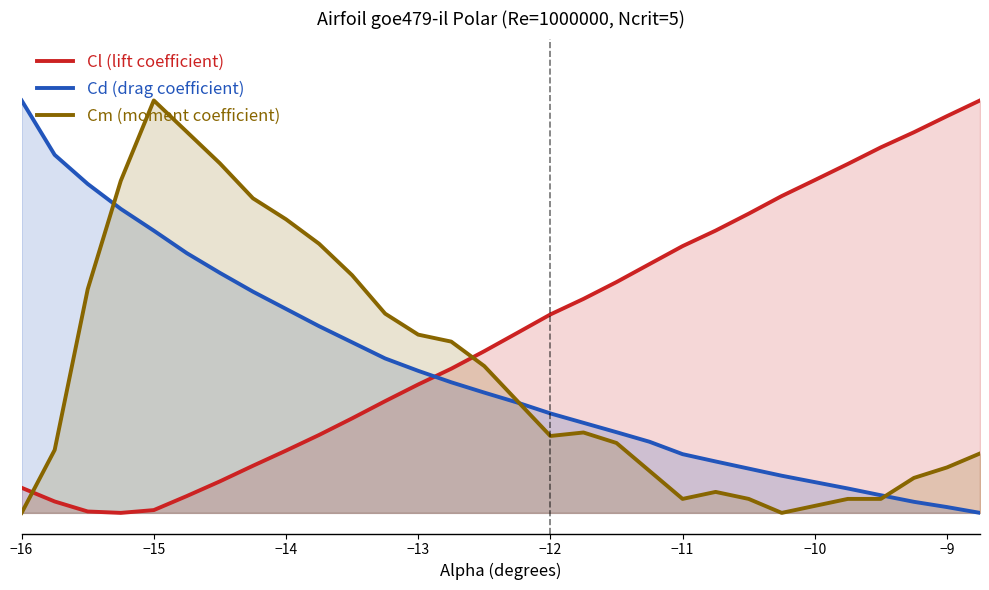

Does the chart have visible grid lines?

No